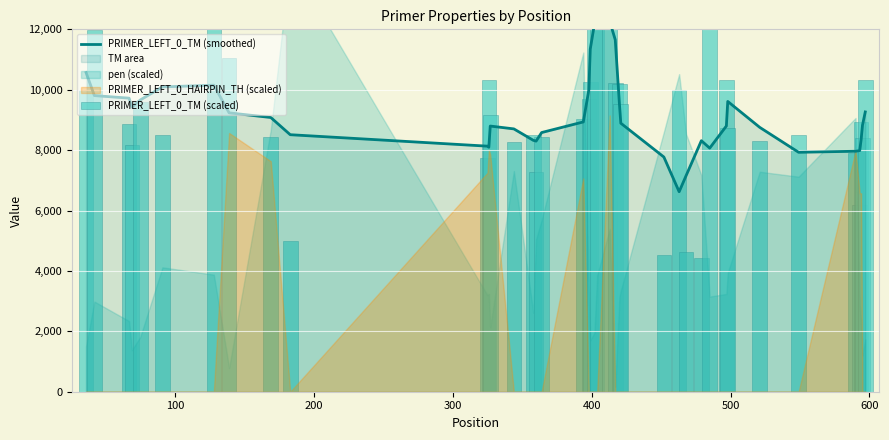

Which series has the widest spread of values?

PRIMER_LEFT_0_TM (scaled)